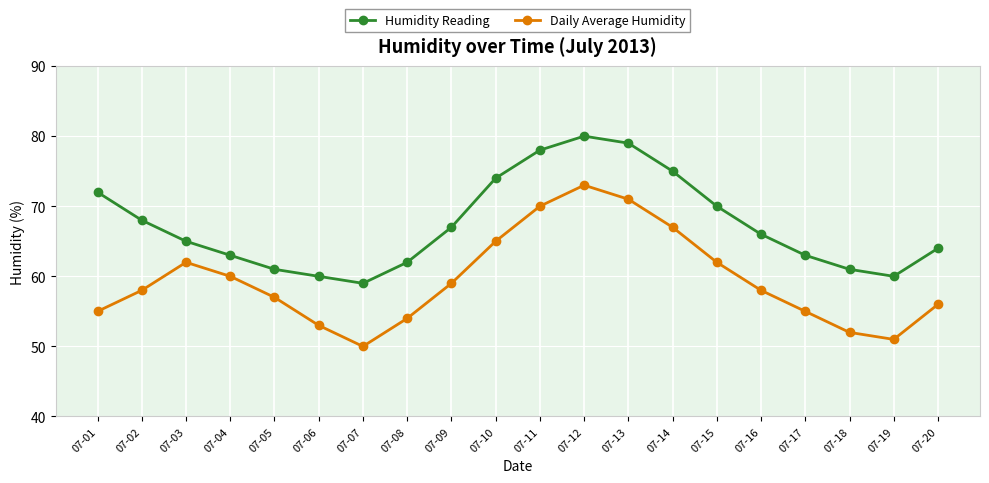

Which category has the highest value across all series?

07-12